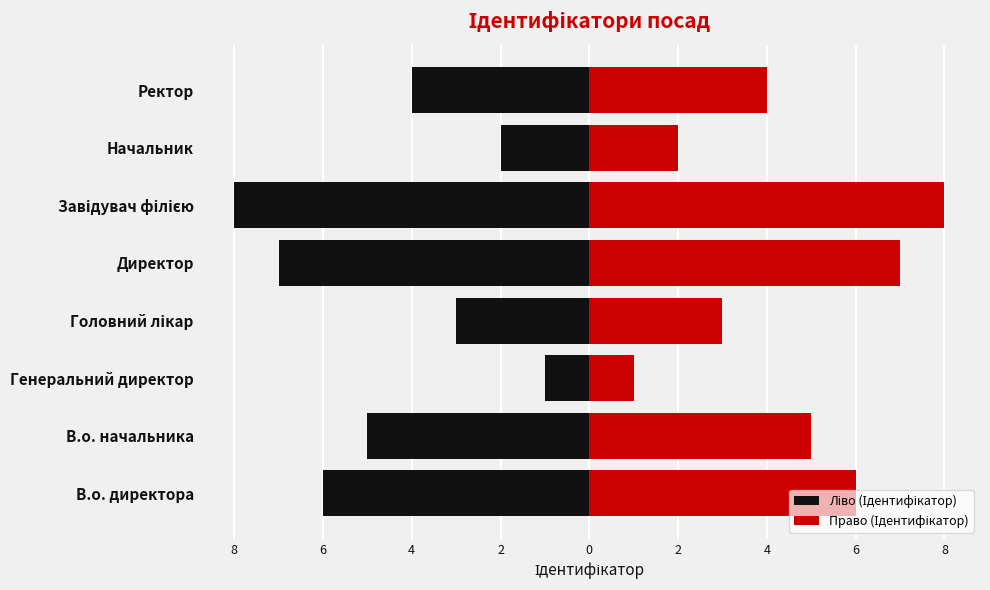

What is the maximum value for Право (Ідентифікатор)?

8